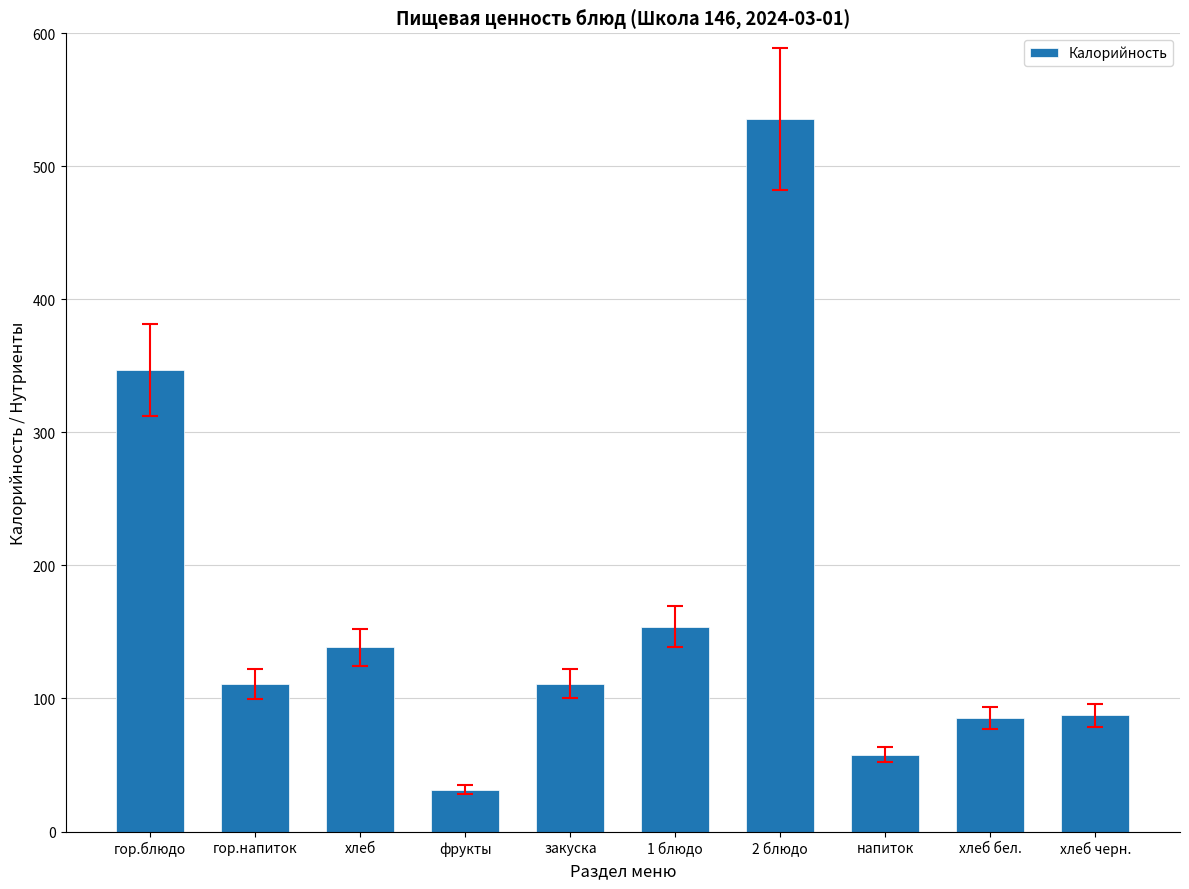

What position from the right is гор.напиток?

9